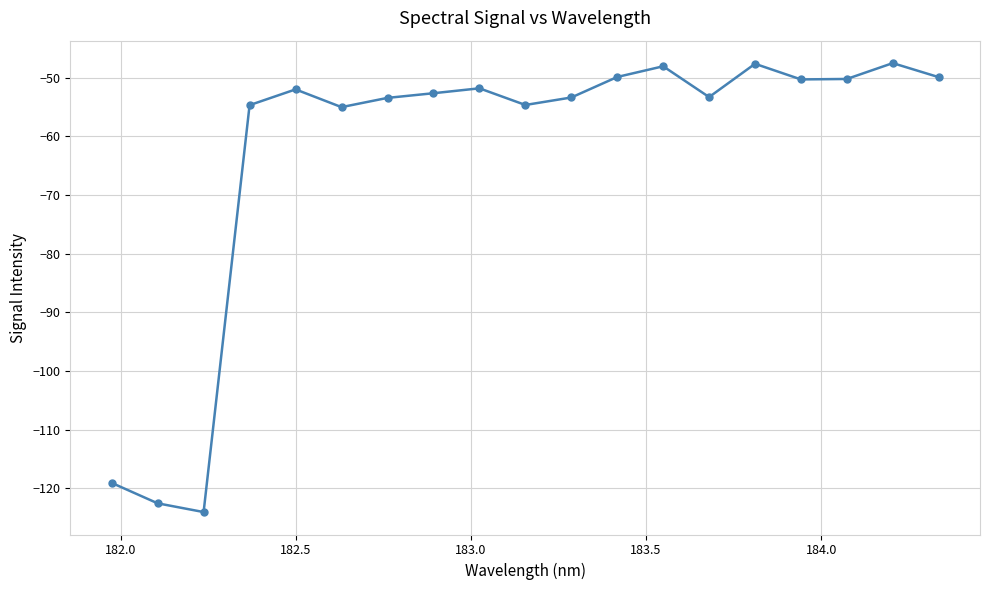

What is the smallest value displayed?

-124.0